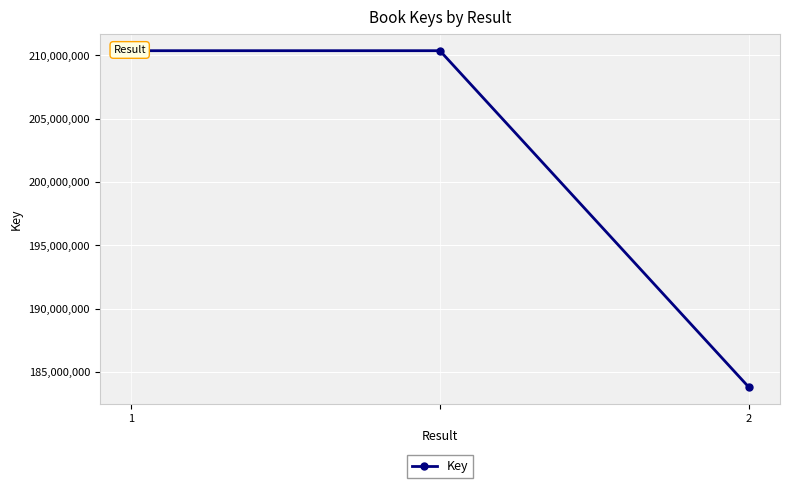

What is the value of the 2nd point from the left?

210367113